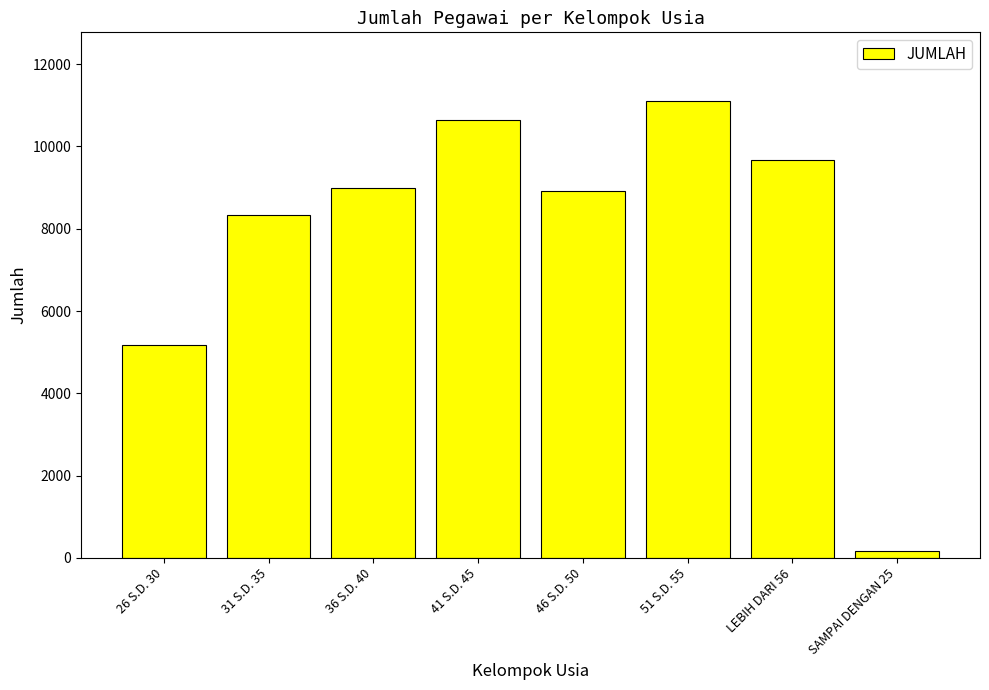

At which label is the value closest to 5640?

26 S.D. 30